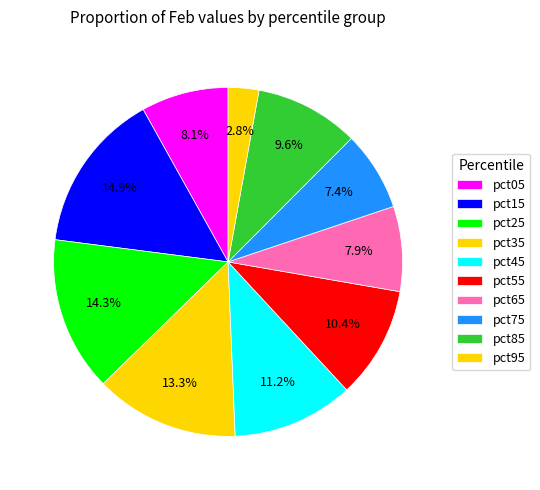

Count the number of slices in the pie.

10